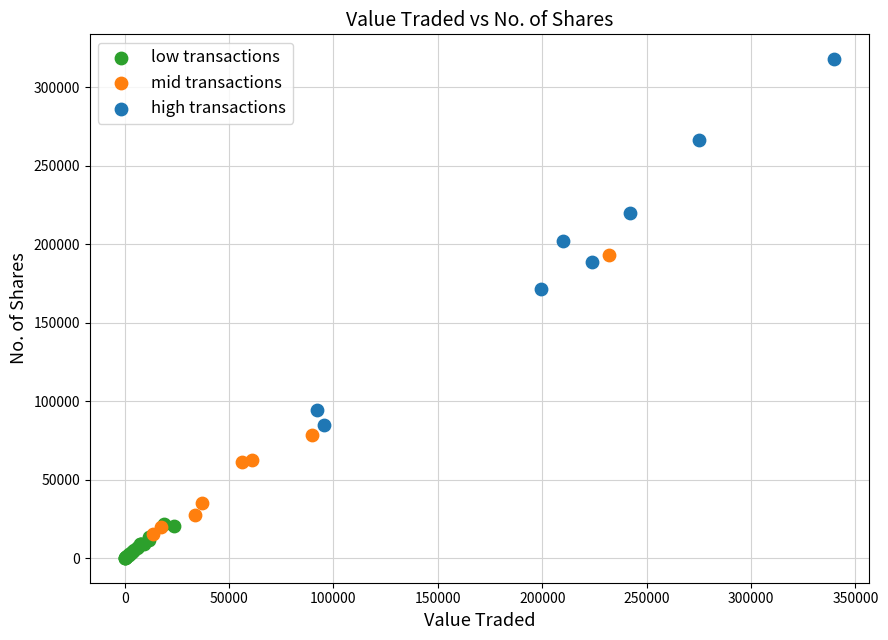

Which series has the widest spread of Y values?

high transactions